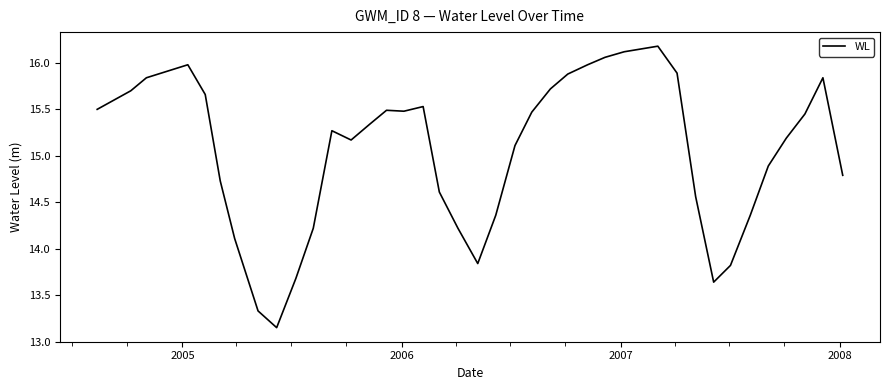

What is the greatest value displayed?

16.2